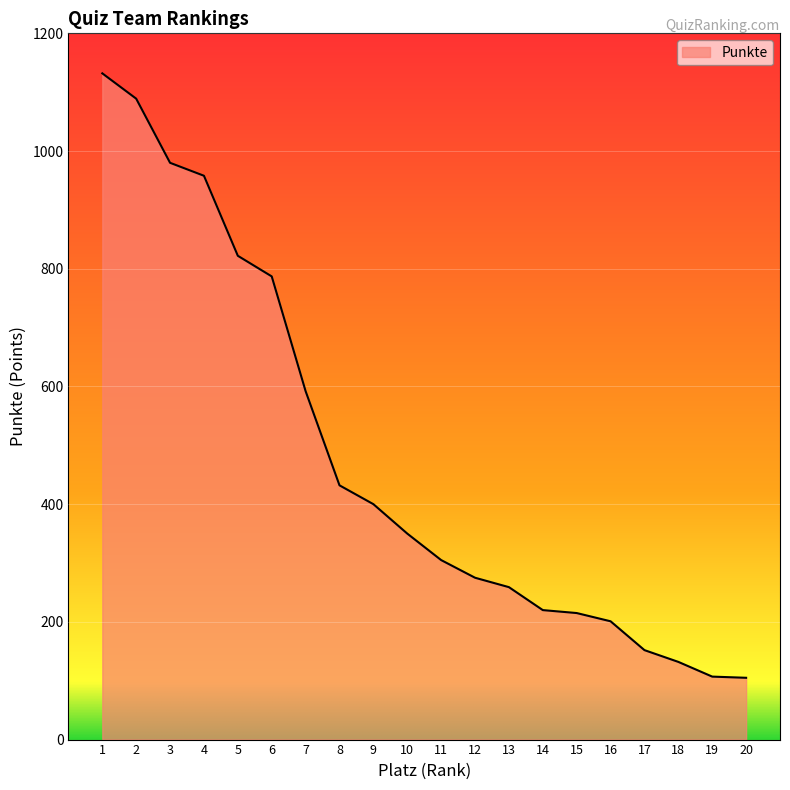

The value at 17 is 219. True or false?

False